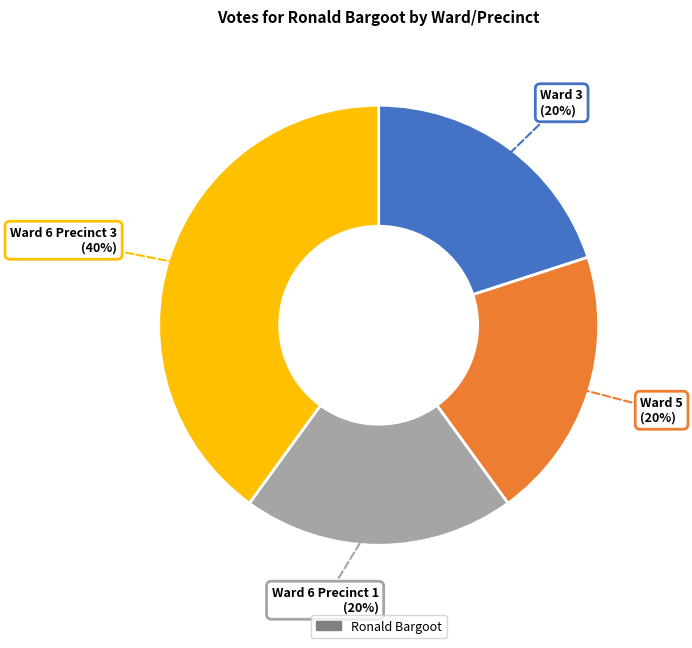

To the nearest percent, what is the difference between the largest and smallest slice percentages?

20%